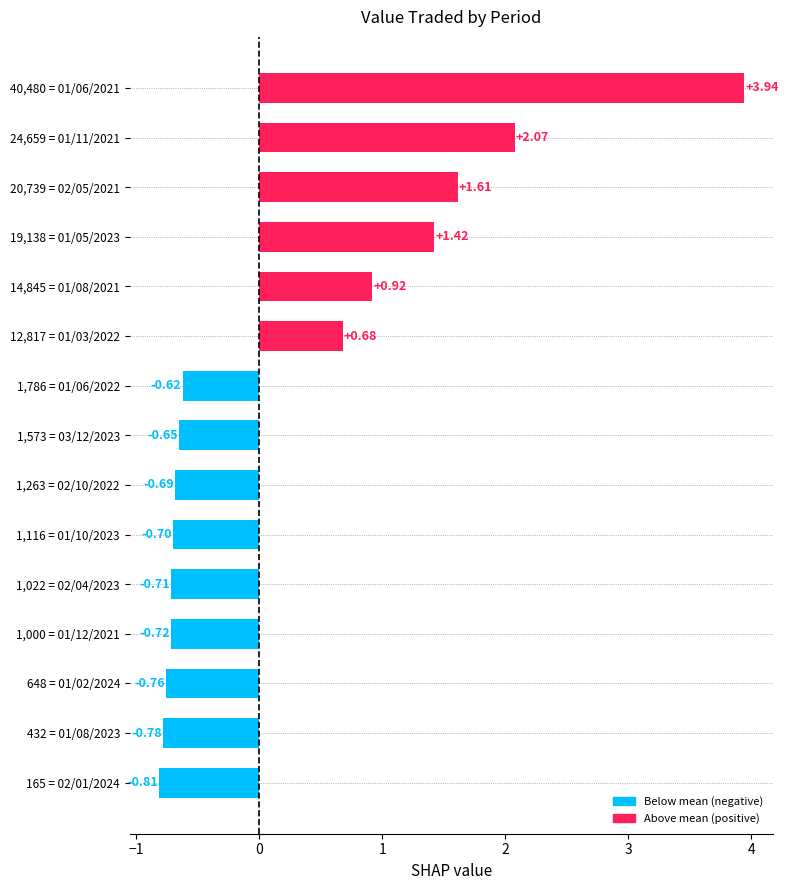

What is the difference between the second highest and minimum values?

2.9